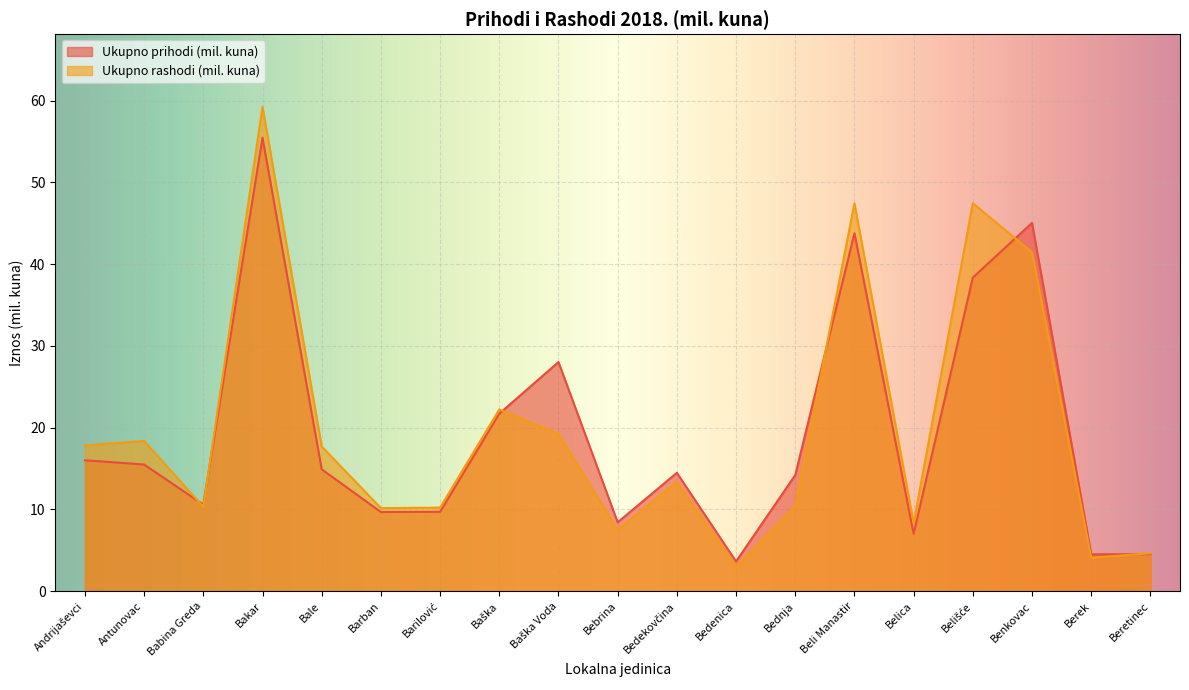

What is the difference between the Ukupno prihodi (mil. kuna) values at Bebrina and Bednja?

5.8